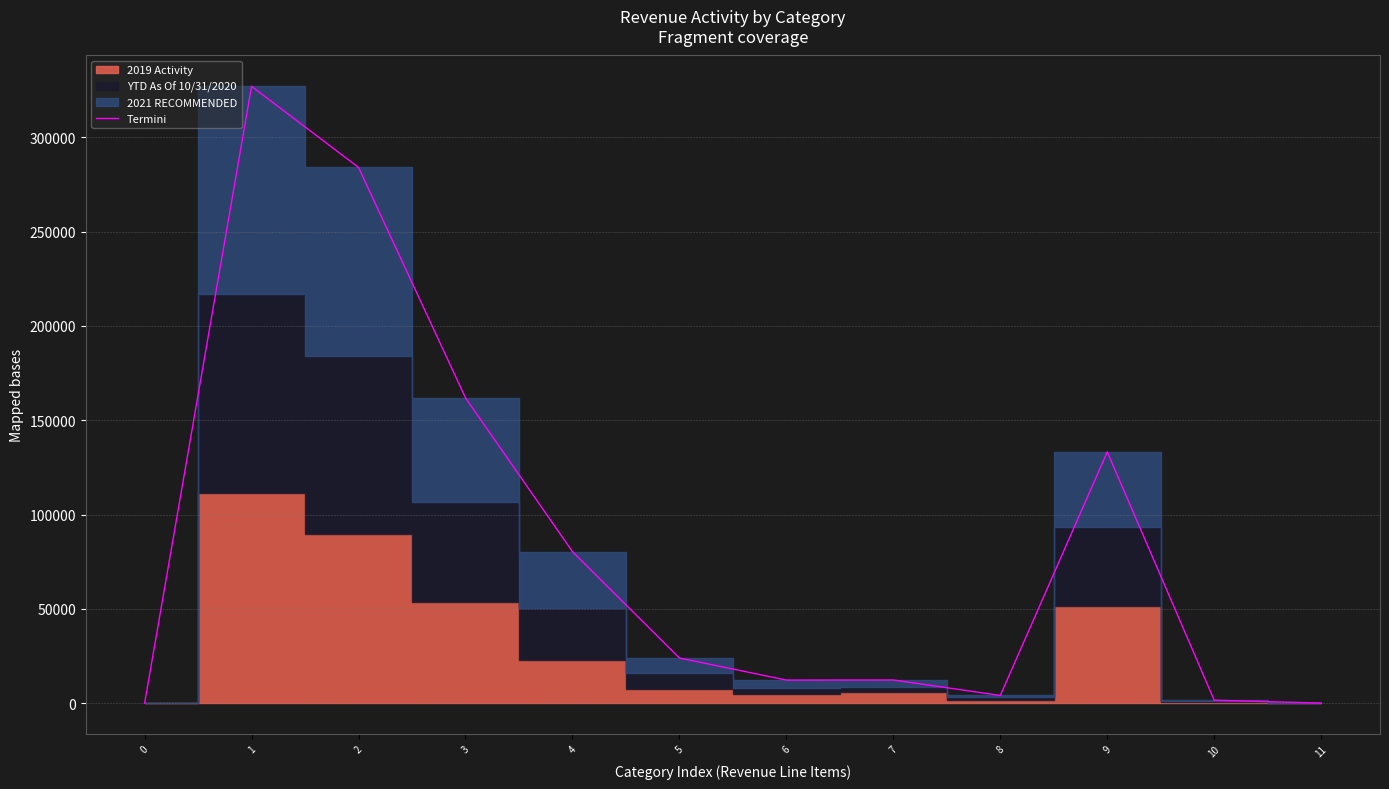

Count the number of values greater than 23992.

5